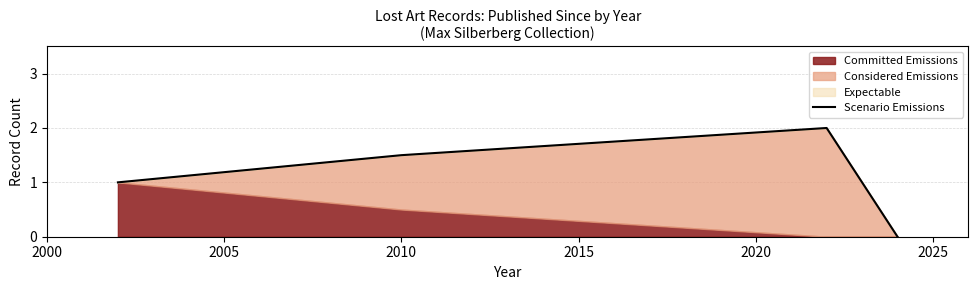

What is the difference between the second highest and second lowest values?

0.5